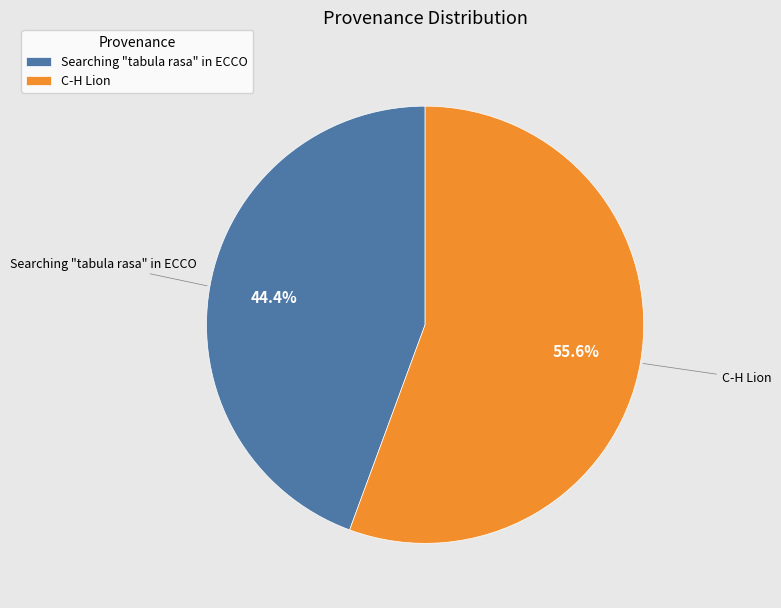

To the nearest percent, what percentage of the pie is C-H Lion?

56%